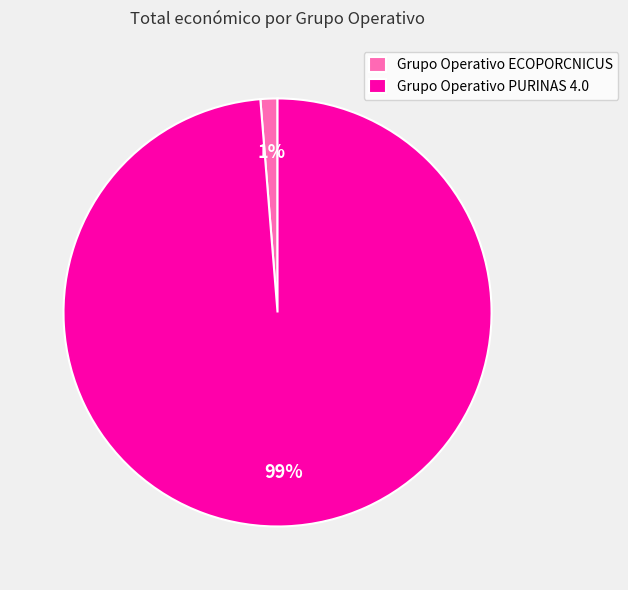

Rank the categories by value from highest to lowest.

Grupo Operativo PURINAS 4.0, Grupo Operativo ECOPORCNICUS